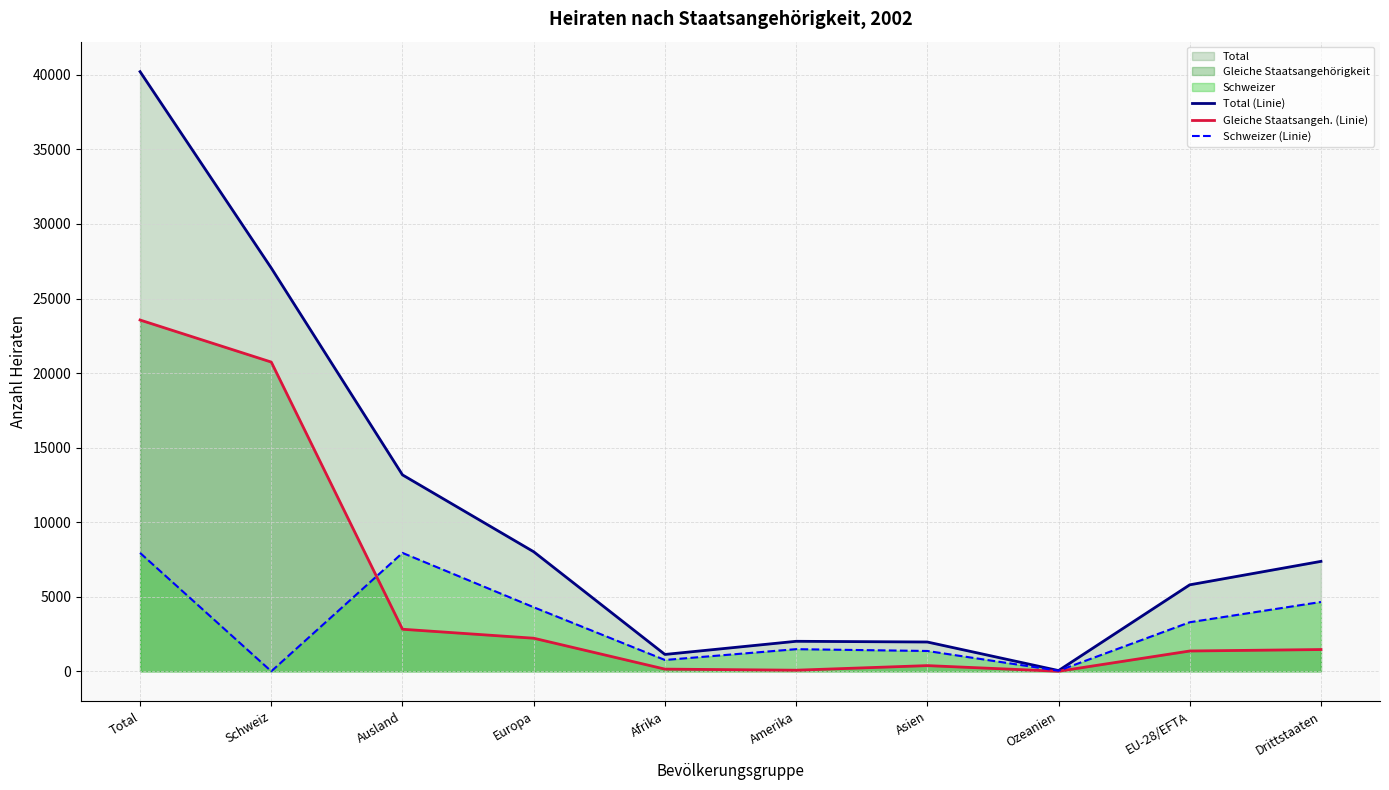

What is the difference between the Gleiche Staatsangeh. (Linie) values at Total and Europa?

21339